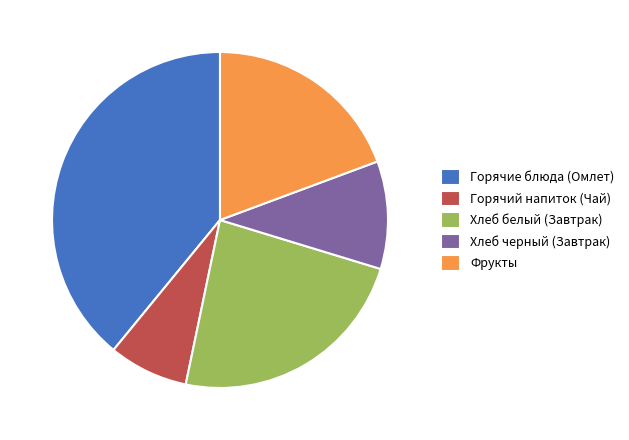

What is the ratio of the value at Хлеб белый (Завтрак) to the value at Фрукты?

1.2